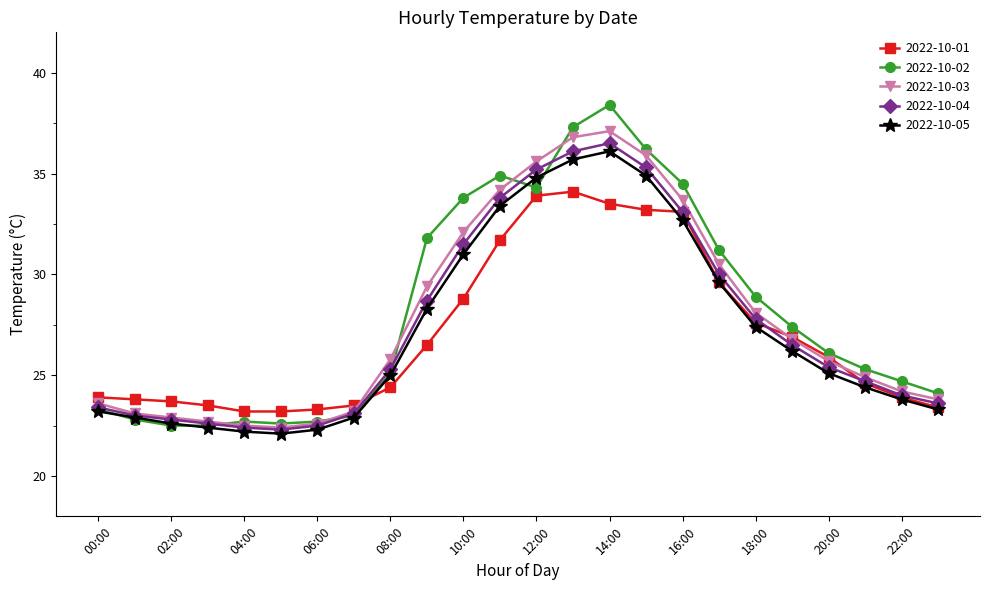

What is the highest value of the 2022-10-05 series?

36.1